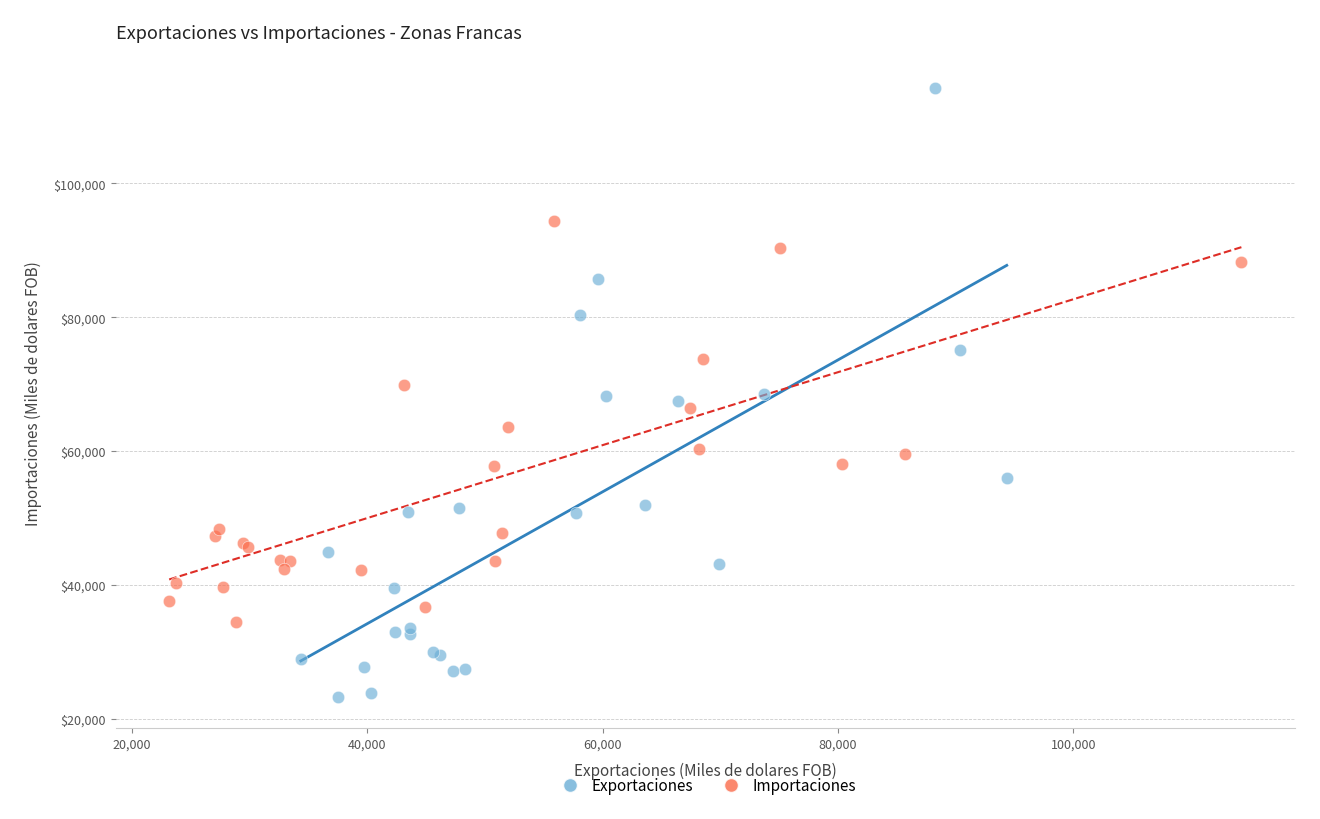

Which series contains the lowest Y value?

Exportaciones